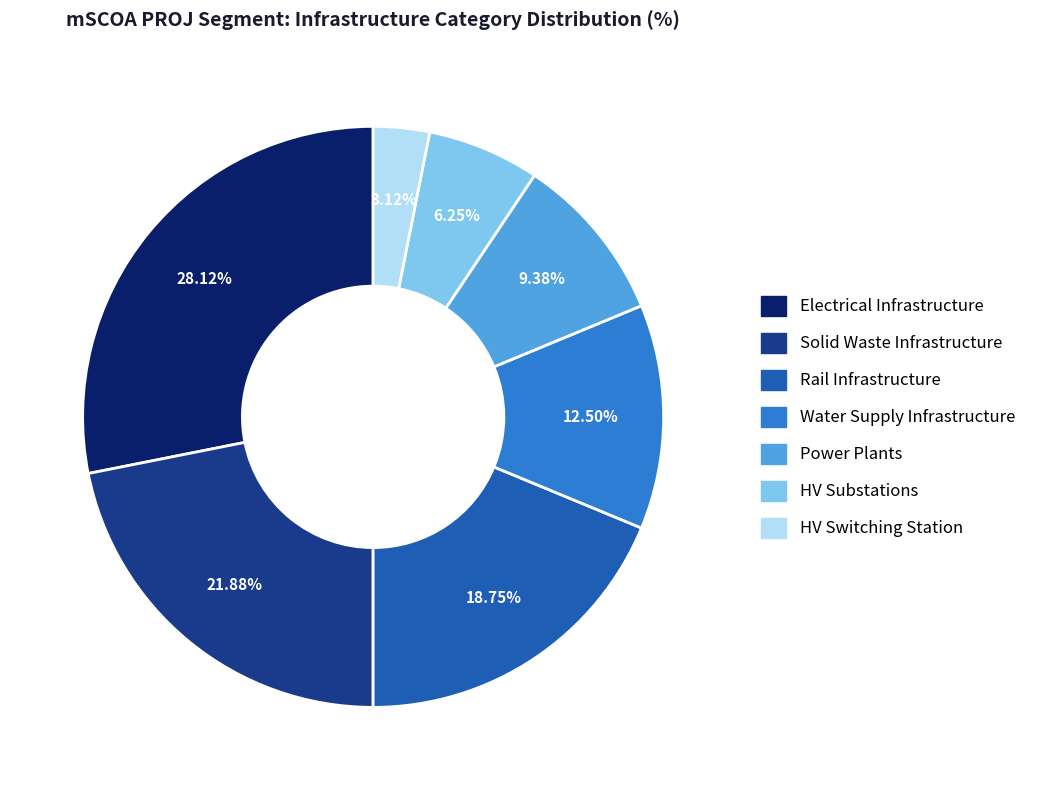

Which category has the smallest portion of the pie?

HV Switching Station